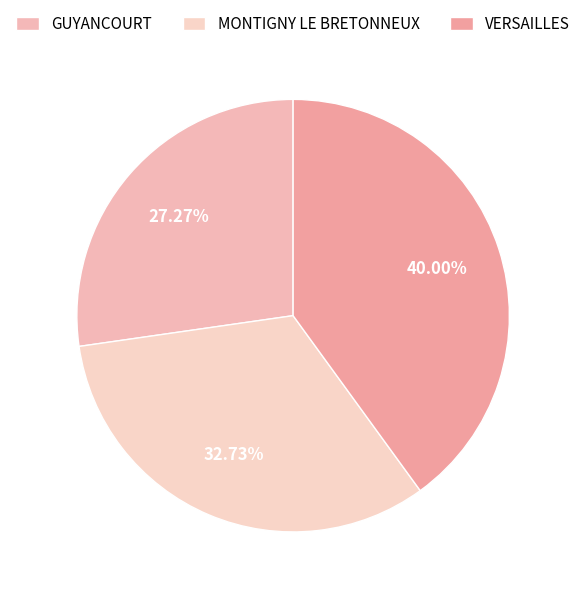

Does VERSAILLES account for over 50% of the chart?

No